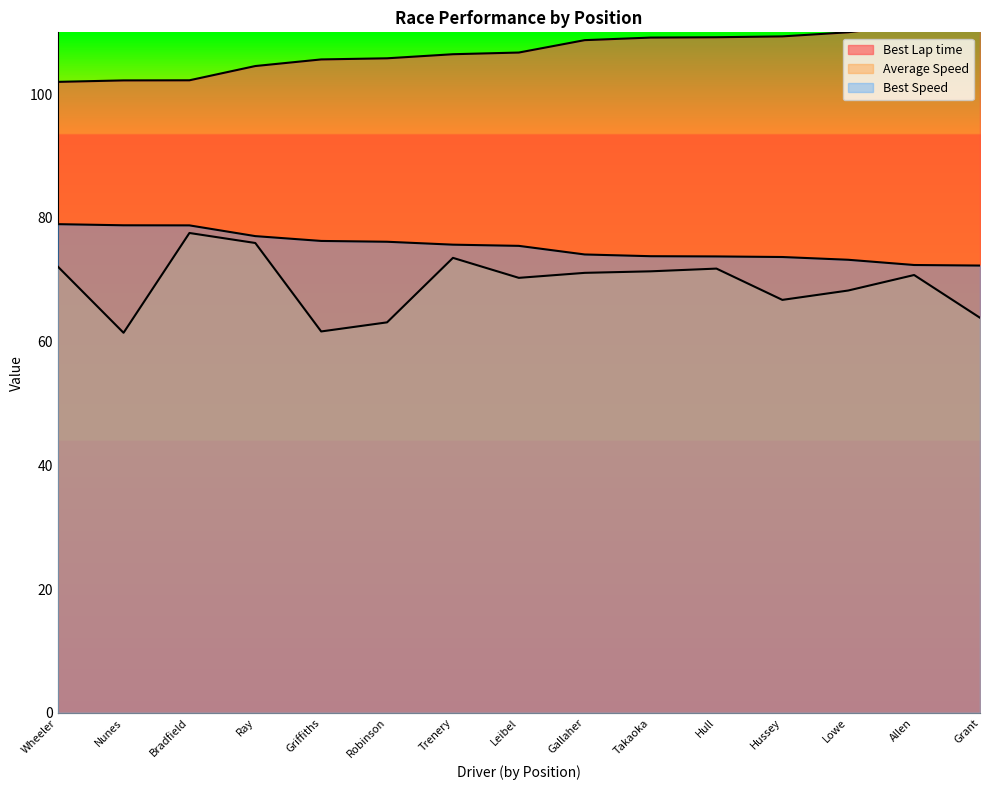

At Robinson, list the series in order from smallest to largest.

Average Speed, Best Speed, Best Lap time